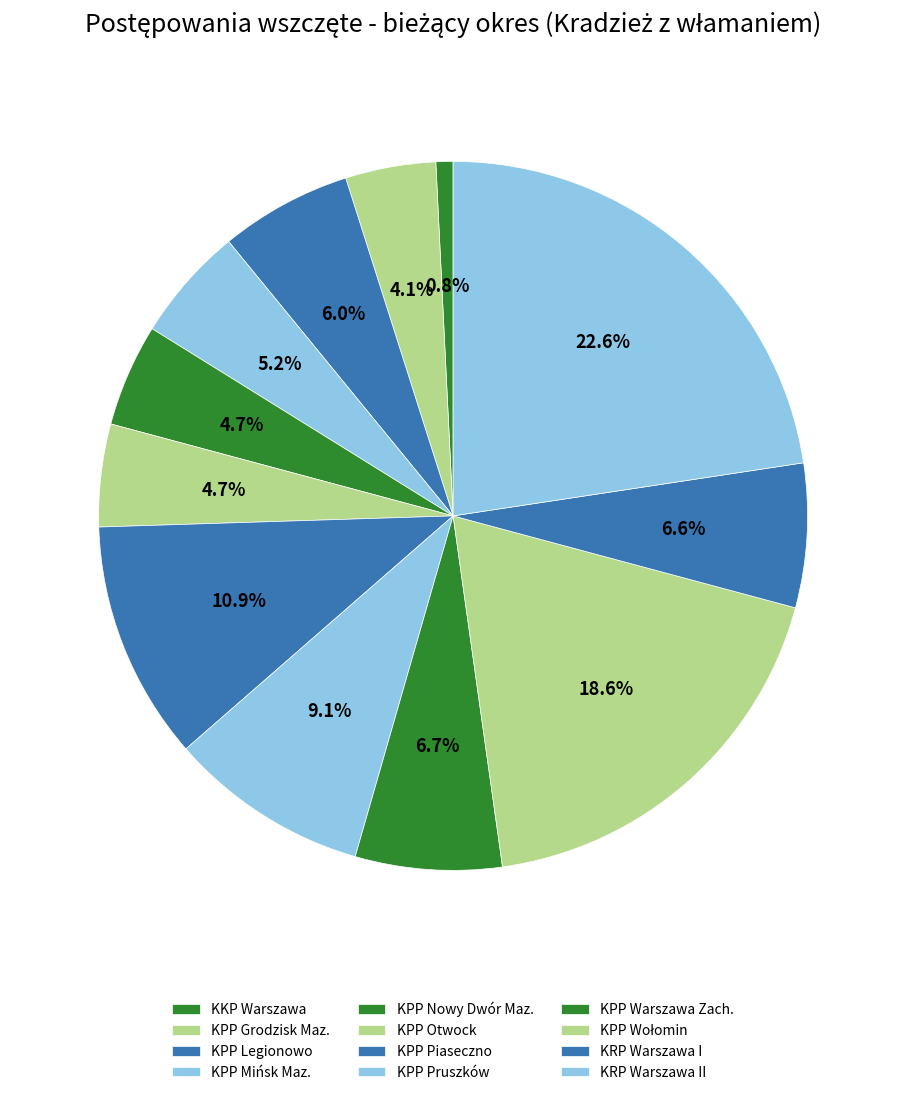

To the nearest percent, what portion does KPP Pruszków represent?

9%